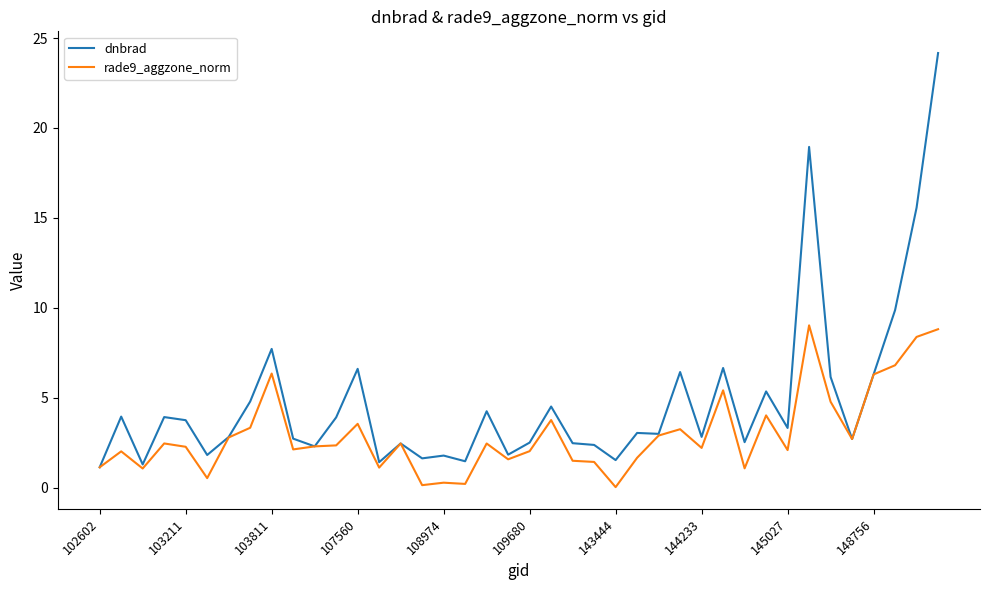

Which series has the widest spread of values?

dnbrad